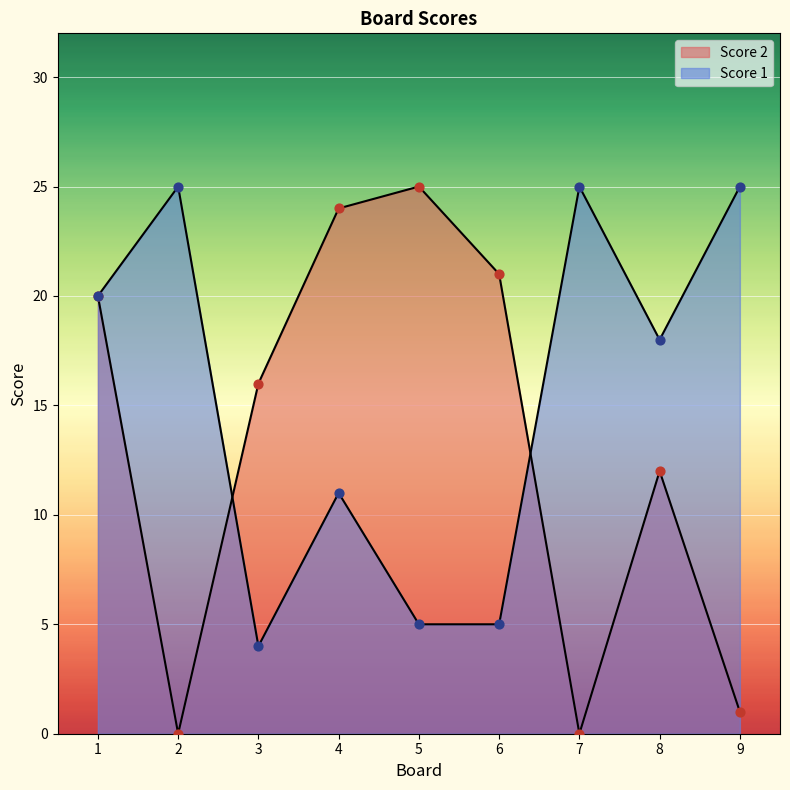

Is the value of Score 2 at 7 greater than the value of Score 1 at 9?

No